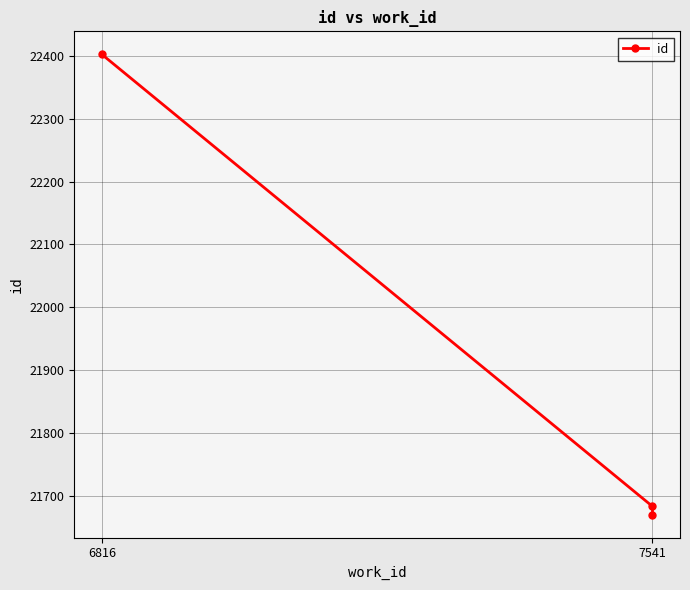

Is it true that the value at 7541 is 21684?

True